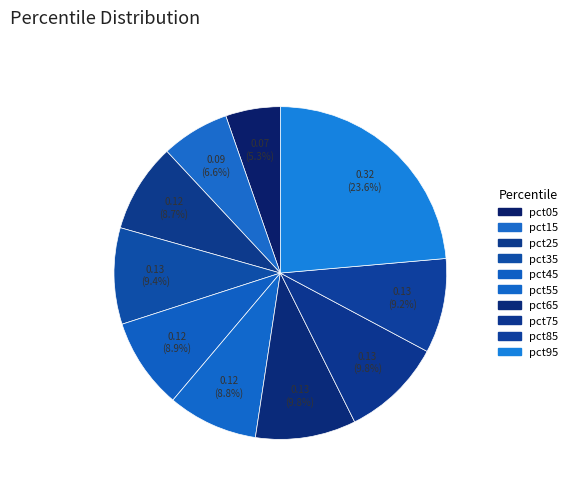

How many segments does this pie chart have?

10